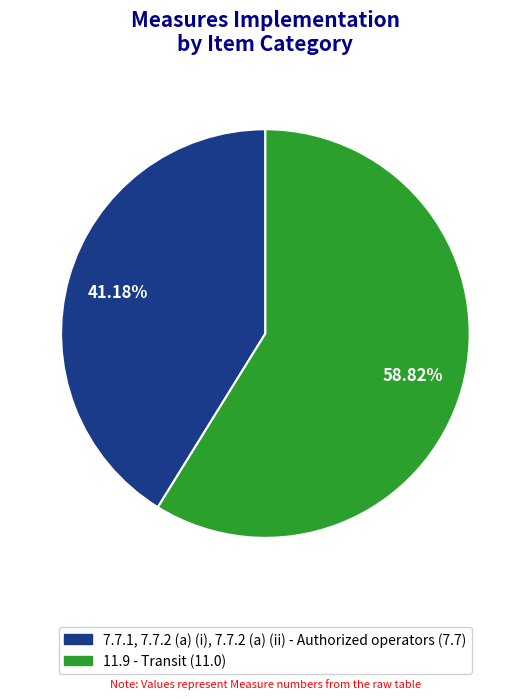

What portion of the pie excludes 7.7.1, 7.7.2 (a) (i), 7.7.2 (a) (ii) - Authorized operators?

58.8%